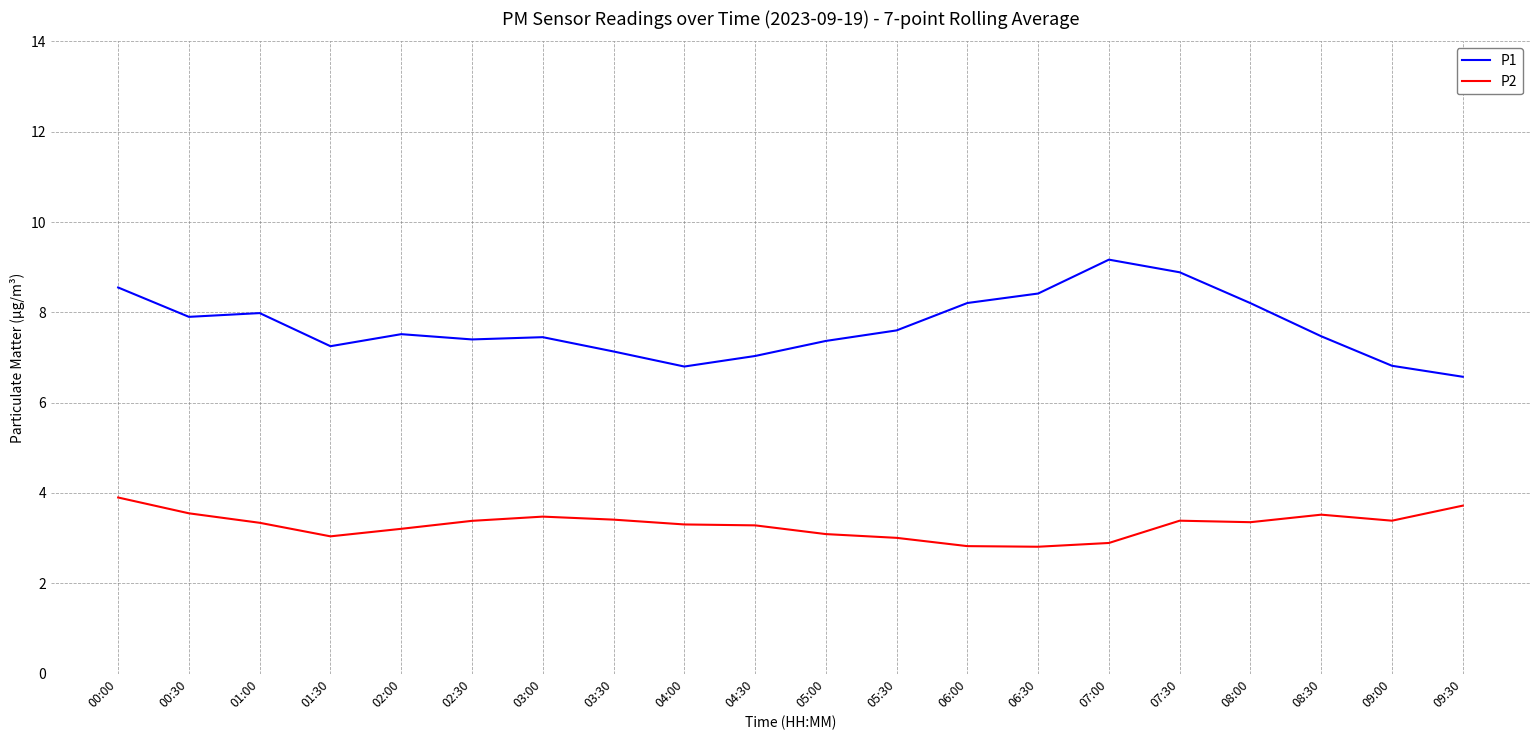

What is the total value across all series at 00:00?

12.5